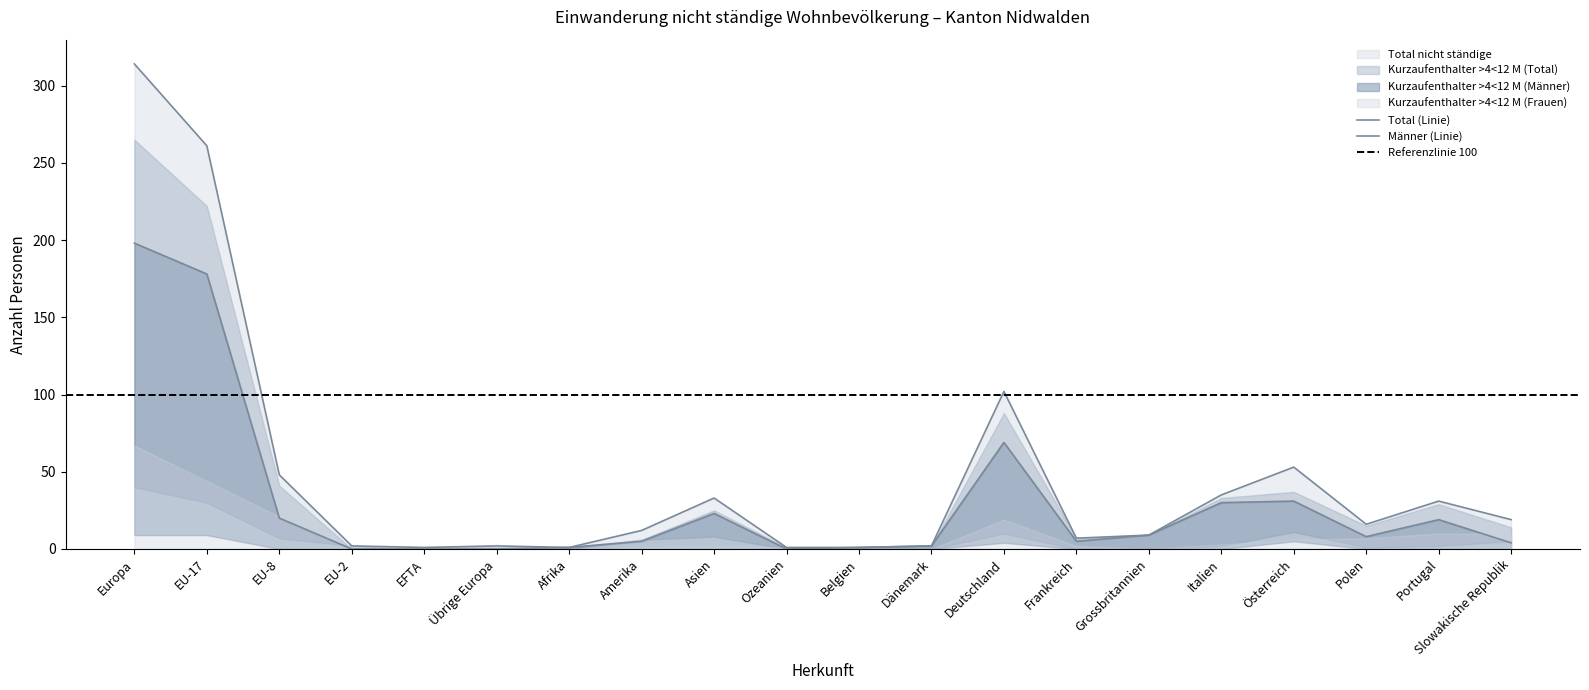

Reading left to right, what are all the values shown in this chart?

Kurzaufenthalter >4<12 M (Total): 265	222	41	0	1	1	1	6	25	1	1	2	88	7	9	33	37	15	29	14
Kurzaufenthalter >4<12 M (Frauen): 67	44	21	0	1	1	0	1	2	1	0	0	19	2	0	3	6	7	10	10
Kurzaufenthalter >4<12 M (Männer): 198	178	20	0	0	0	1	5	23	0	1	2	69	5	9	30	31	8	19	4
Dienstleistungserbringer (Total): 9	9	0	0	0	0	0	0	0	0	0	0	4	0	0	0	5	0	0	0
Kurzaufenthalter <=4 M (Total): 40	30	7	2	0	1	0	6	8	0	0	0	10	0	0	2	11	1	2	5
Total nicht ständige: 314	261	48	2	1	2	1	12	33	1	1	2	102	7	9	35	53	16	31	19